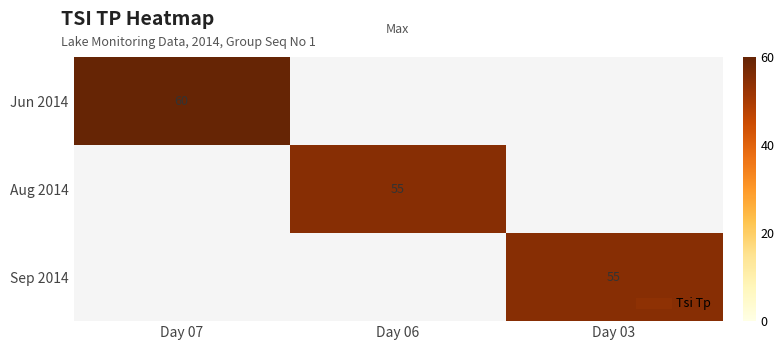

Which series has the widest spread of values?

Jun 2014